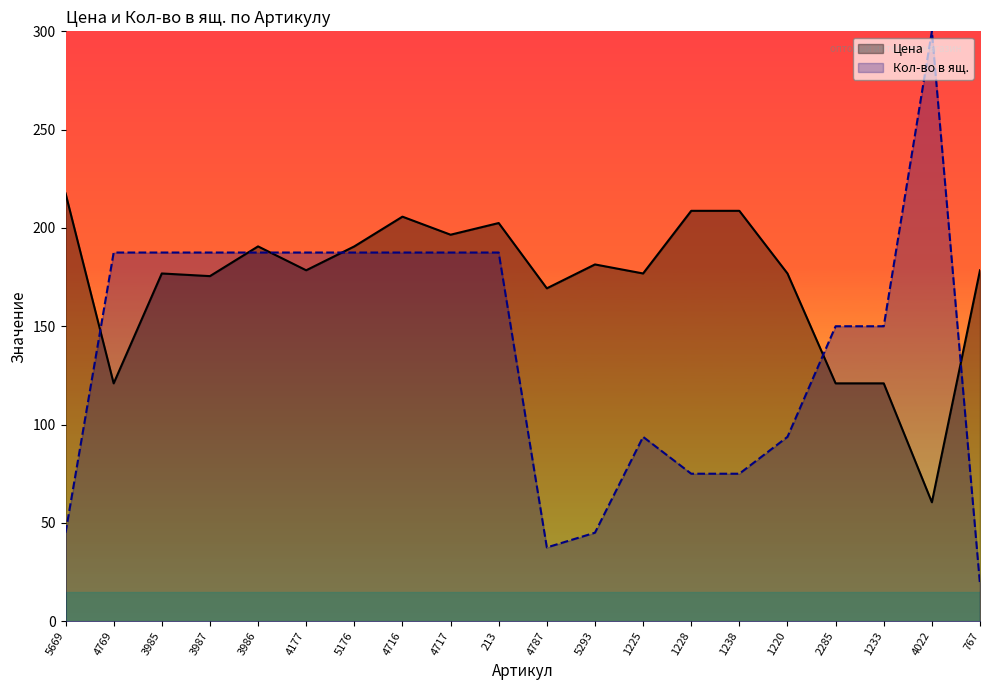

How many lines are shown in the chart?

2